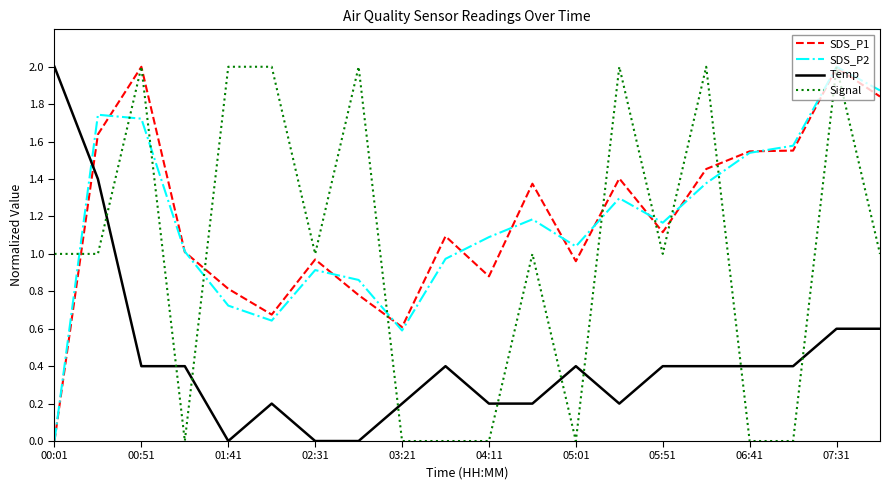

After their last crossing, which series has the higher values: SDS_P1 or Temp?

SDS_P1